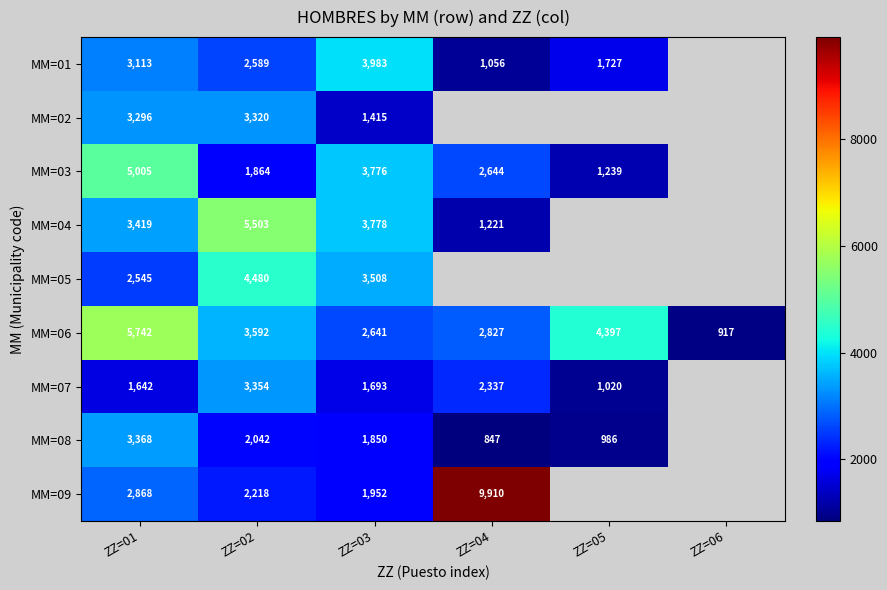

The MM=09 series shows 17023 at ZZ=04. True or false?

False